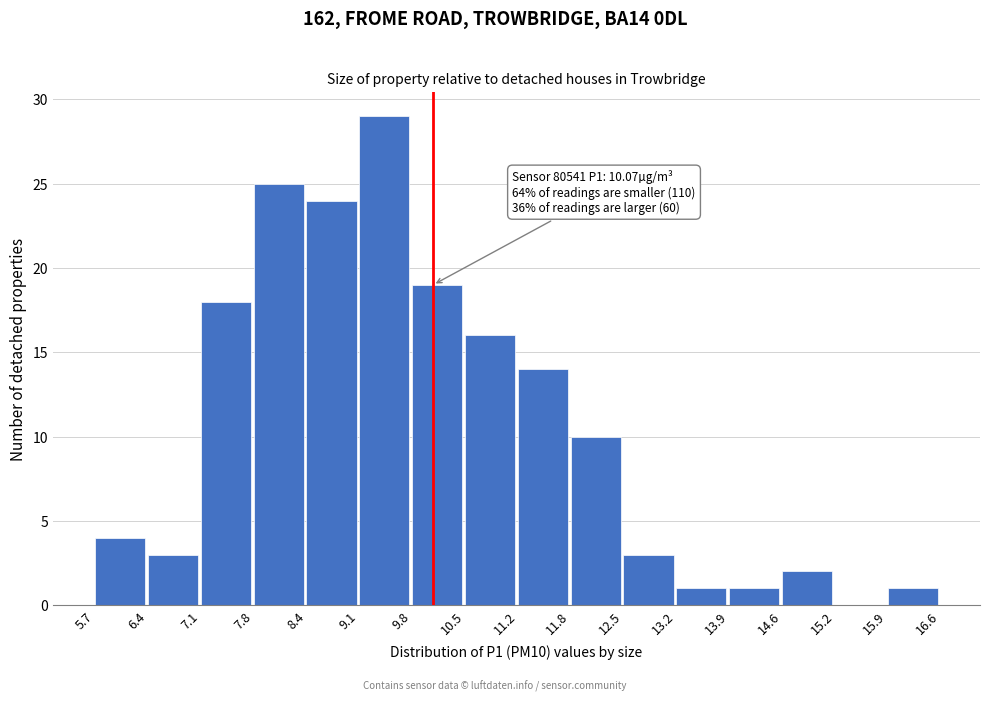

Which range on the x-axis has the tallest bar?

9.1 to 9.8